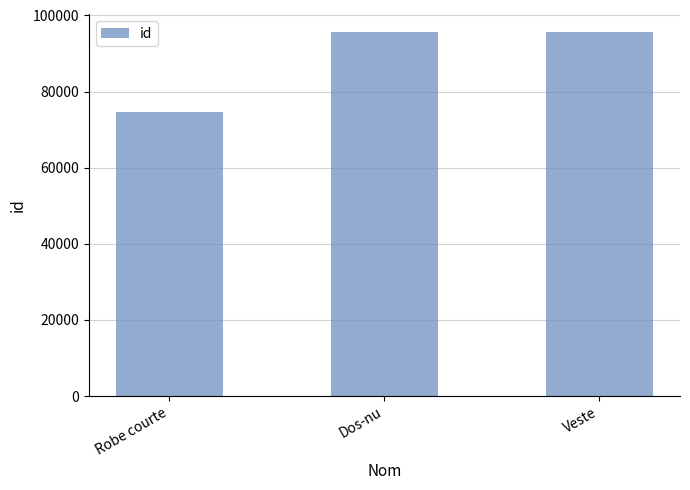

What is the average value?

88614